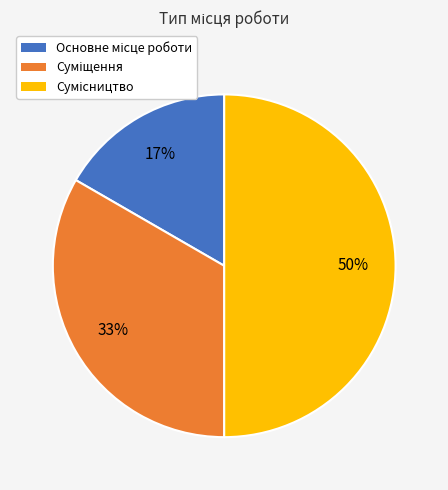

To the nearest percent, what is the difference between the largest and smallest slice percentages?

33%